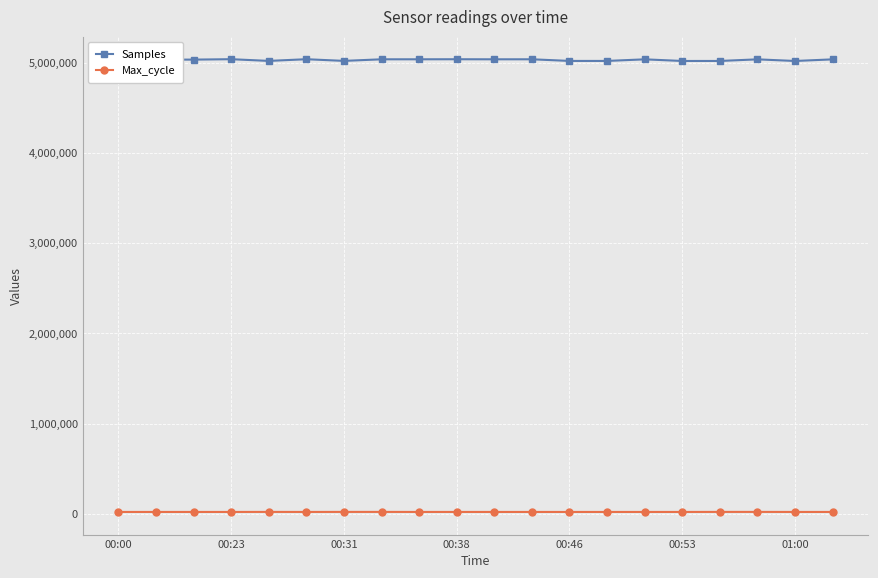

At 00:23, list the series in order from smallest to largest.

Max_cycle, Samples